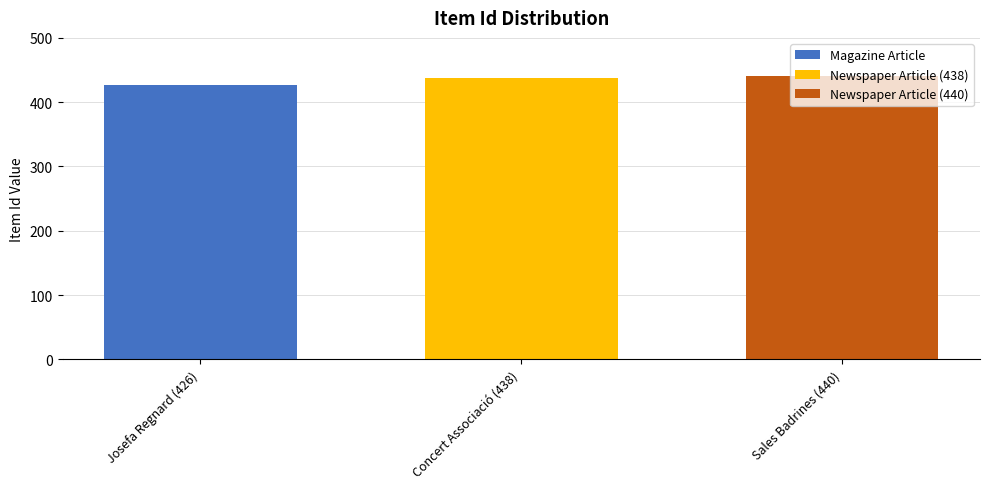

Are the bars grouped side by side (vs. stacked)?

No